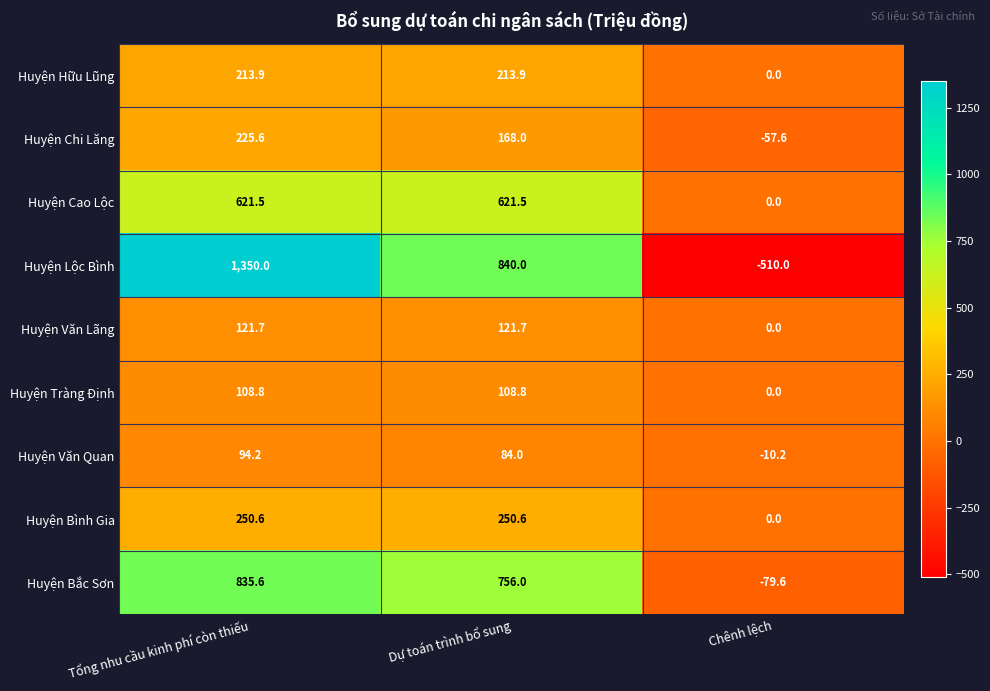

At which label is Huyện Chi Lăng closest to 84?

Dự toán trình bổ sung